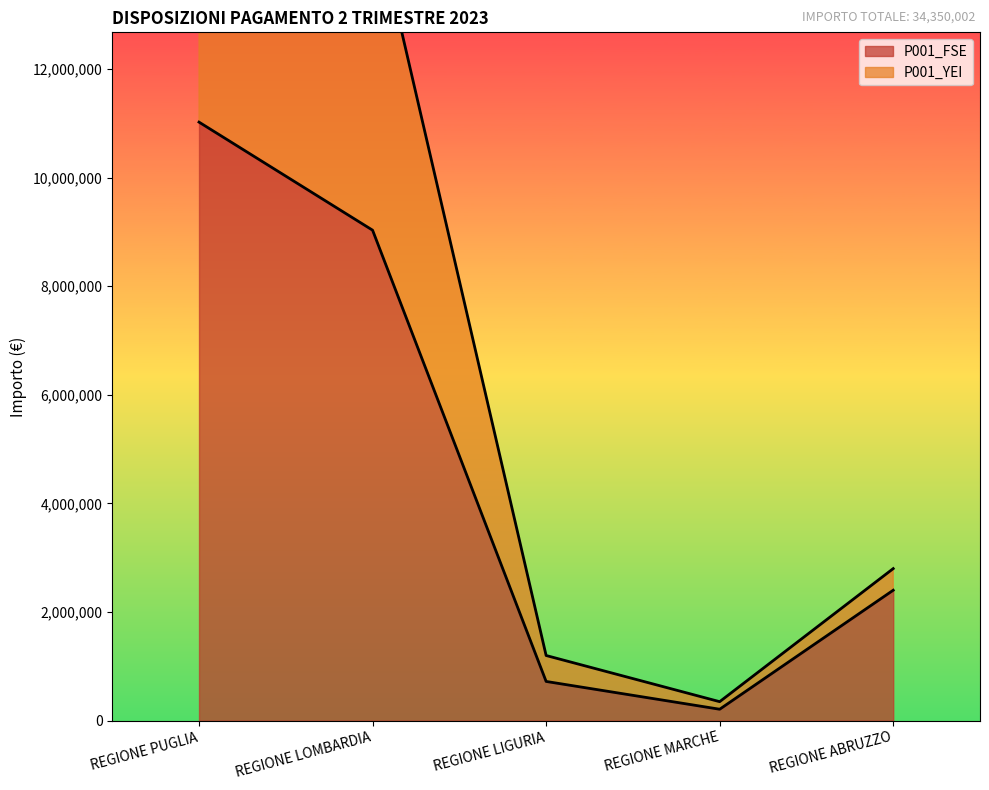

The chart shows a value of 311466.3 at REGIONE MARCHE. True or false?

False